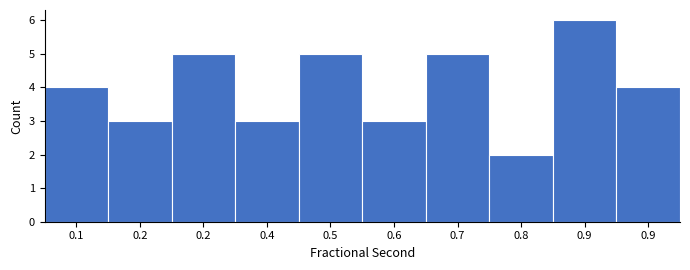

Does the chart contain any negative values?

No